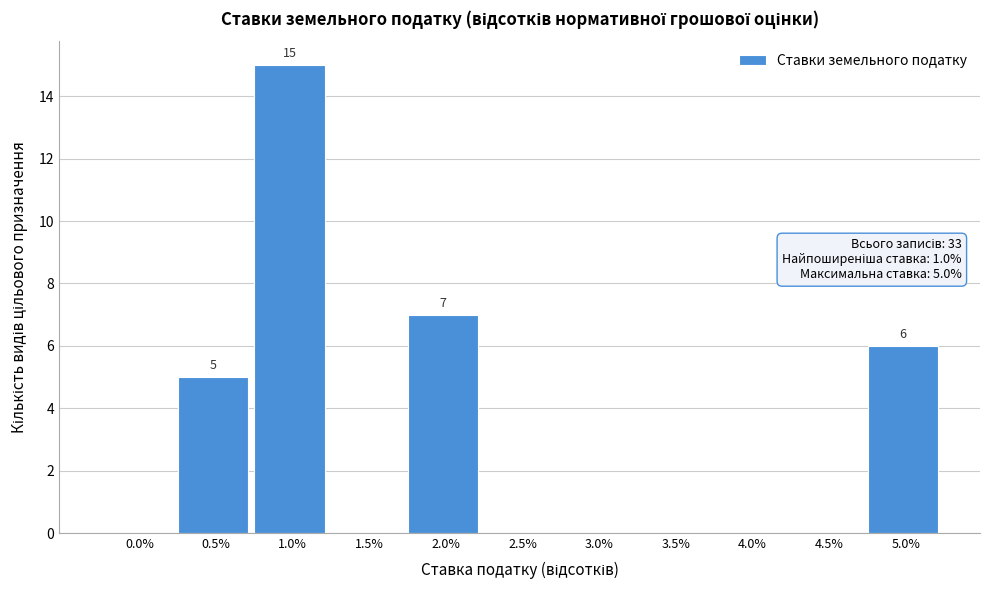

Reading right to left, what are all the values shown in this chart?

5.0%=6	4.5%=0	4.0%=0	3.5%=0	3.0%=0	2.5%=0	2.0%=7	1.5%=0	1.0%=15	0.5%=5	0.0%=0